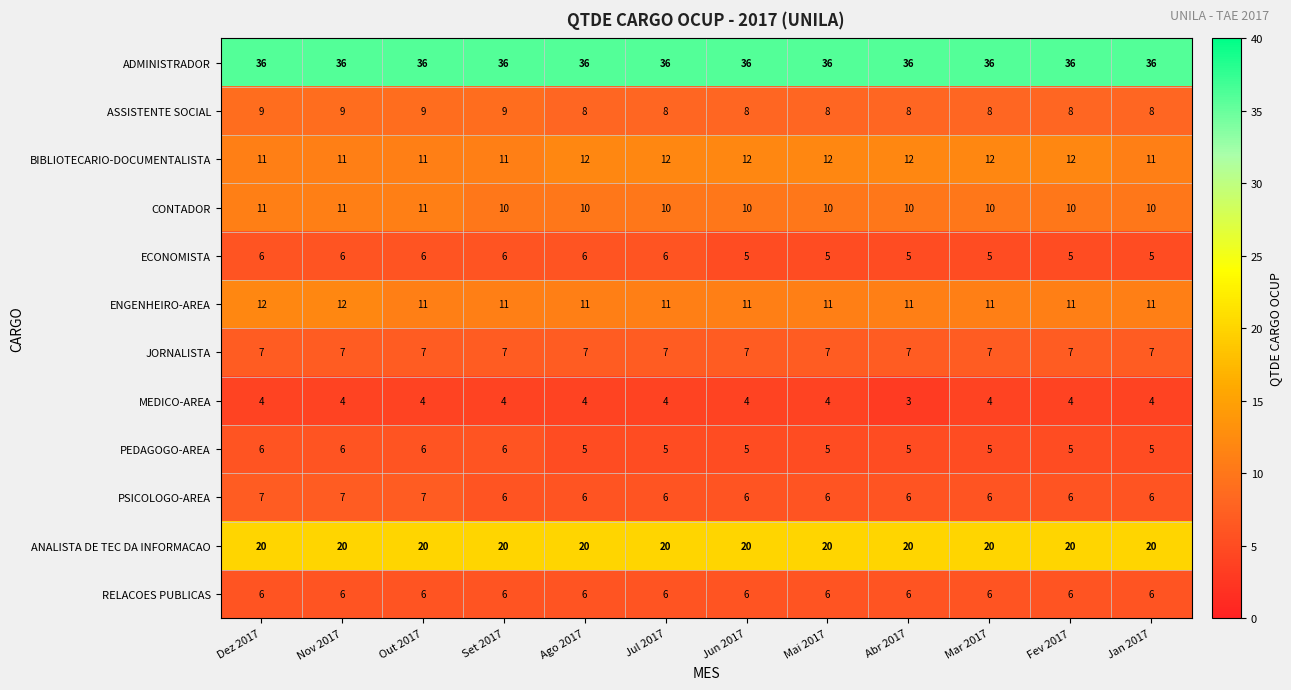

What is the maximum value for PSICOLOGO-AREA?

7